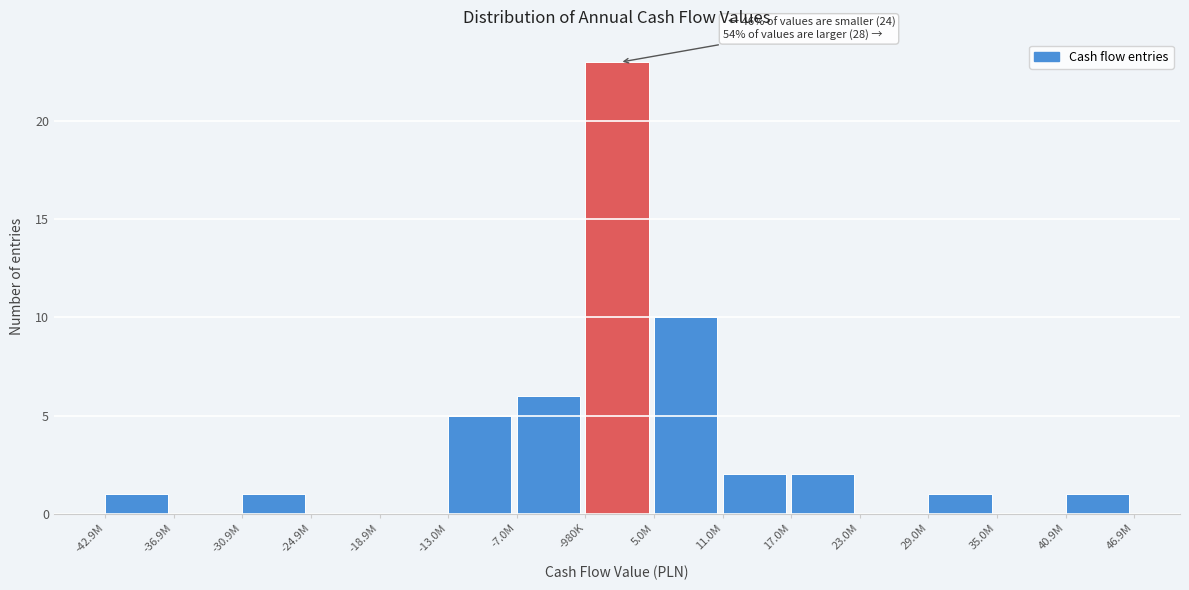

Reading right to left, what are all the values shown in this chart?

40.9M=1	35.0M=0	29.0M=1	23.0M=0	17.0M=2	11.0M=2	5.0M=10	-980K=23	-7.0M=6	-13.0M=5	-18.9M=0	-24.9M=0	-30.9M=1	-36.9M=0	-42.9M=1